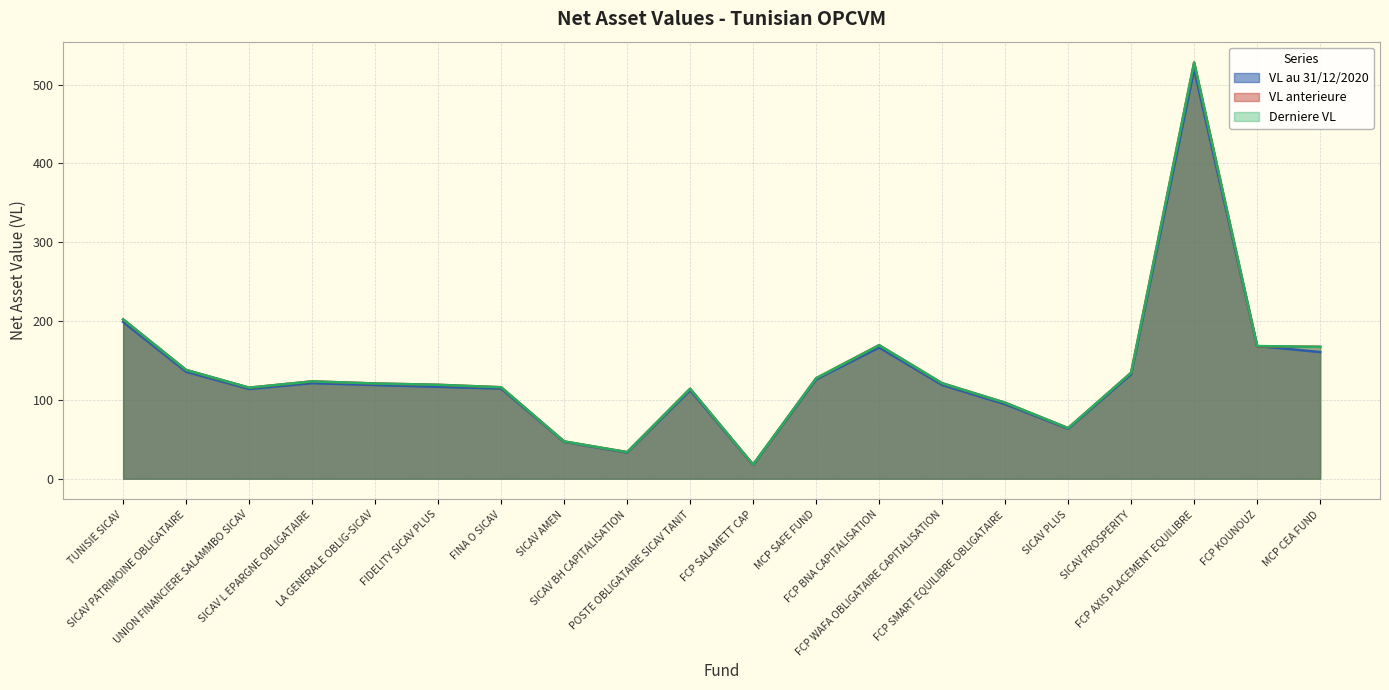

What is the label of the 19th point from the right?

SICAV PATRIMOINE OBLIGATAIRE